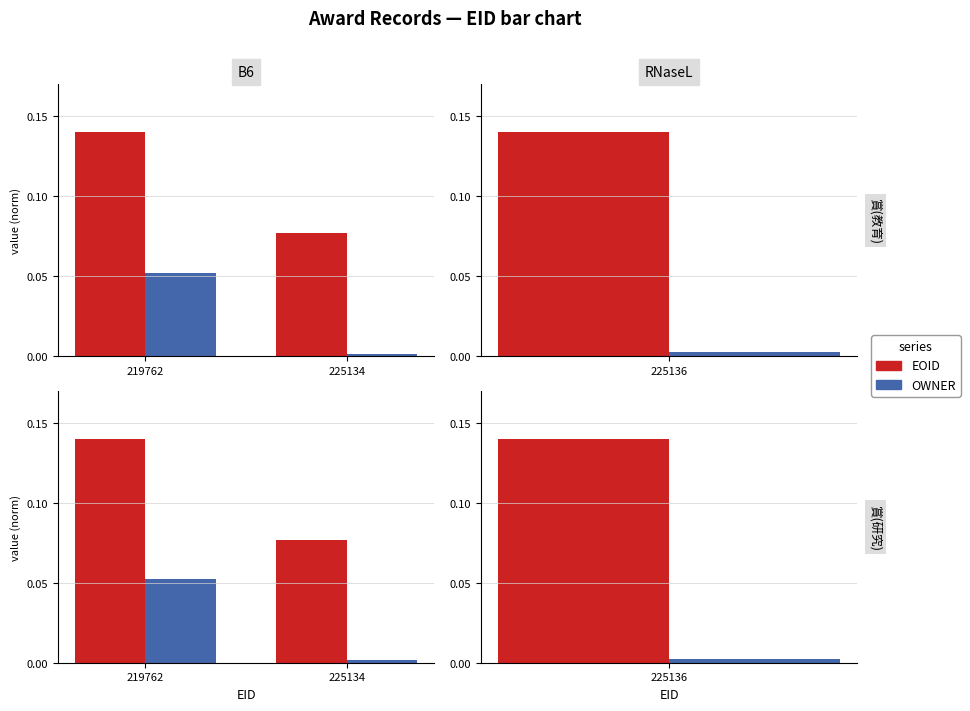

How many categories are shown in the chart?

2